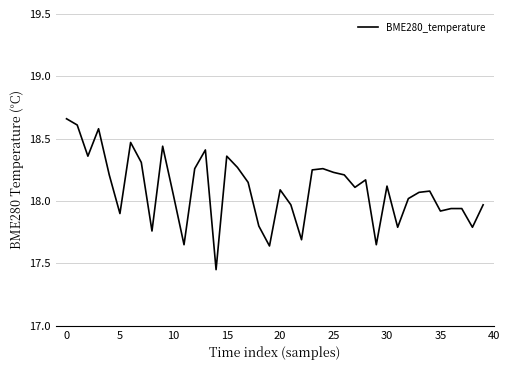

What is the difference between the maximum and minimum values?

1.2